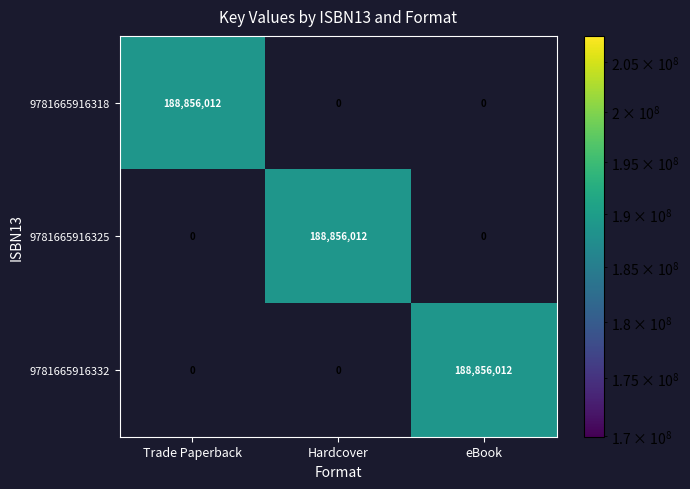

Is it true that 9781665916332 equals 0 at Hardcover?

True